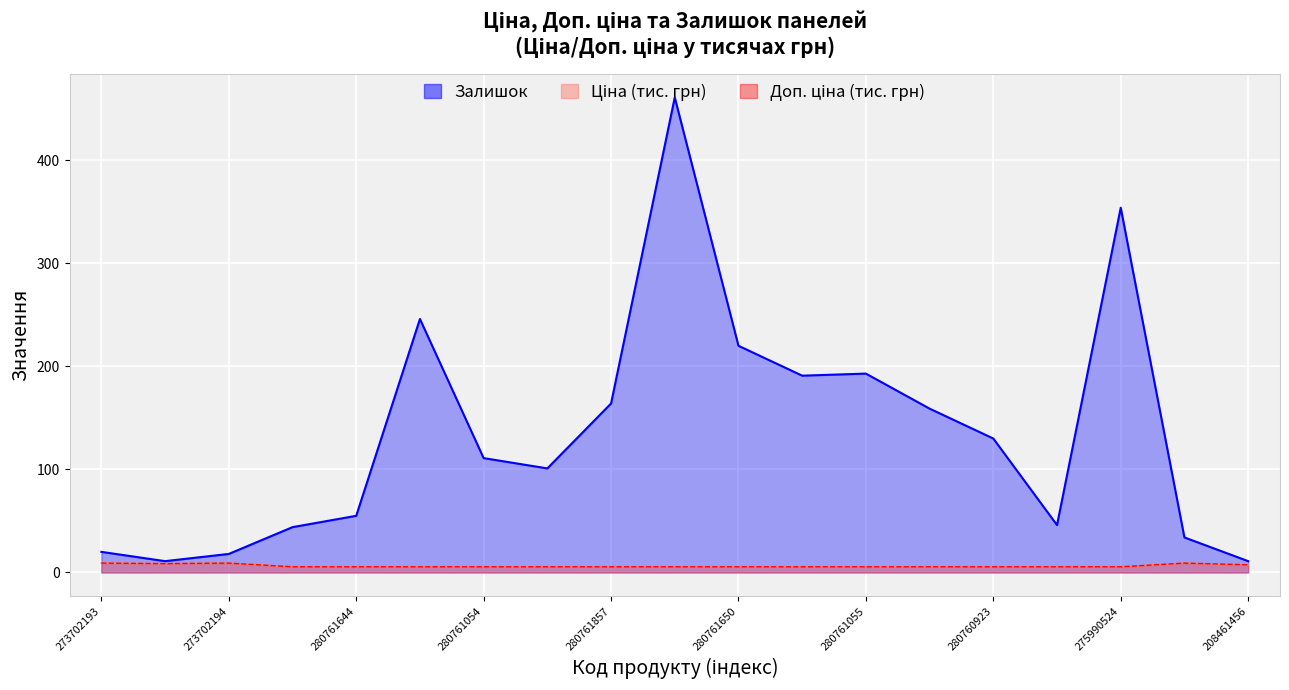

Which series has the largest total across all categories?

Залишок